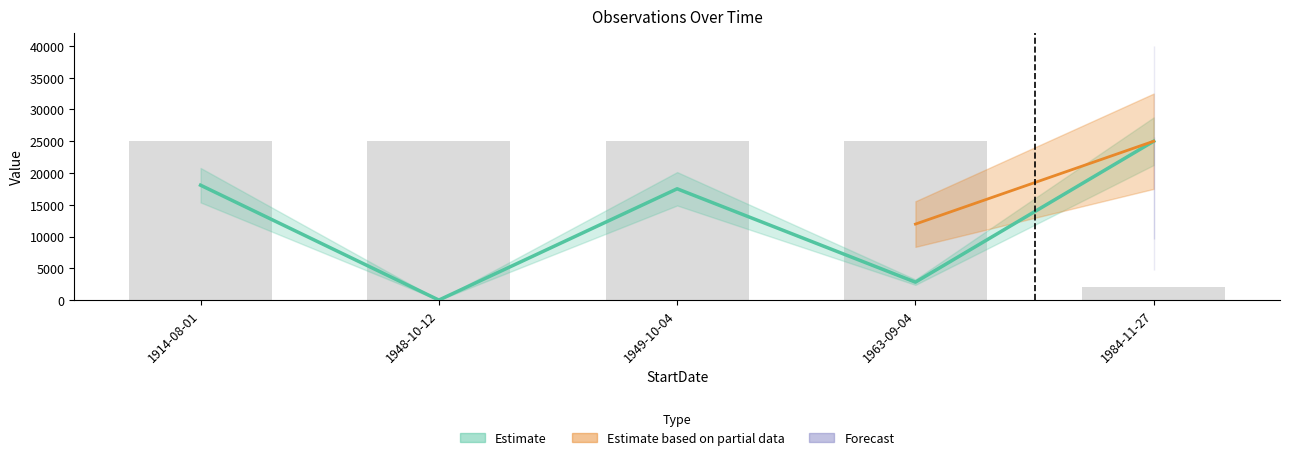

At which category does the chart reach its peak across all series?

1984-11-27